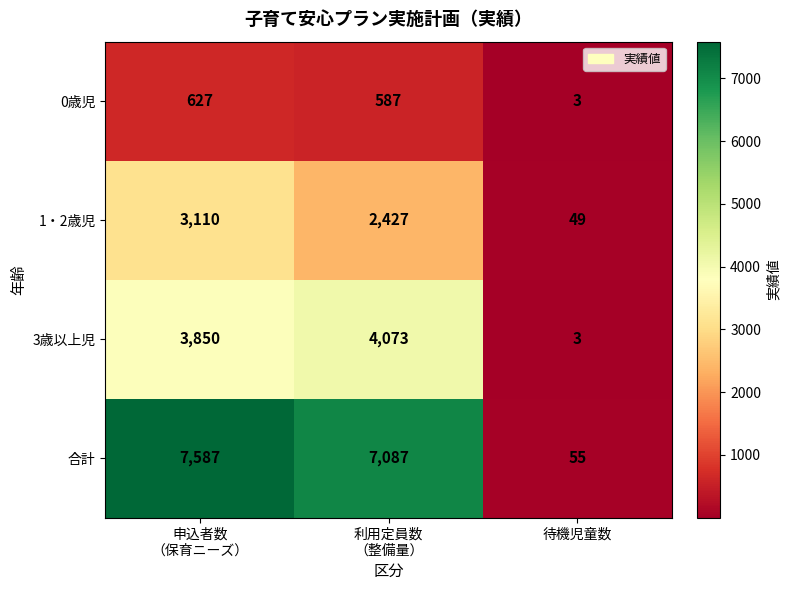

Which series has the largest range (max minus min)?

合計